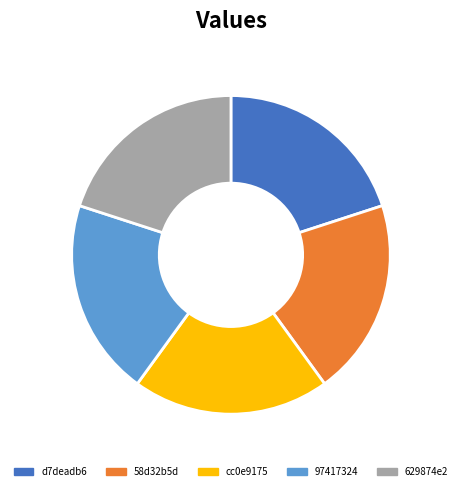

Do 58d32b5d and cc0e9175 together represent more than half of the pie?

No